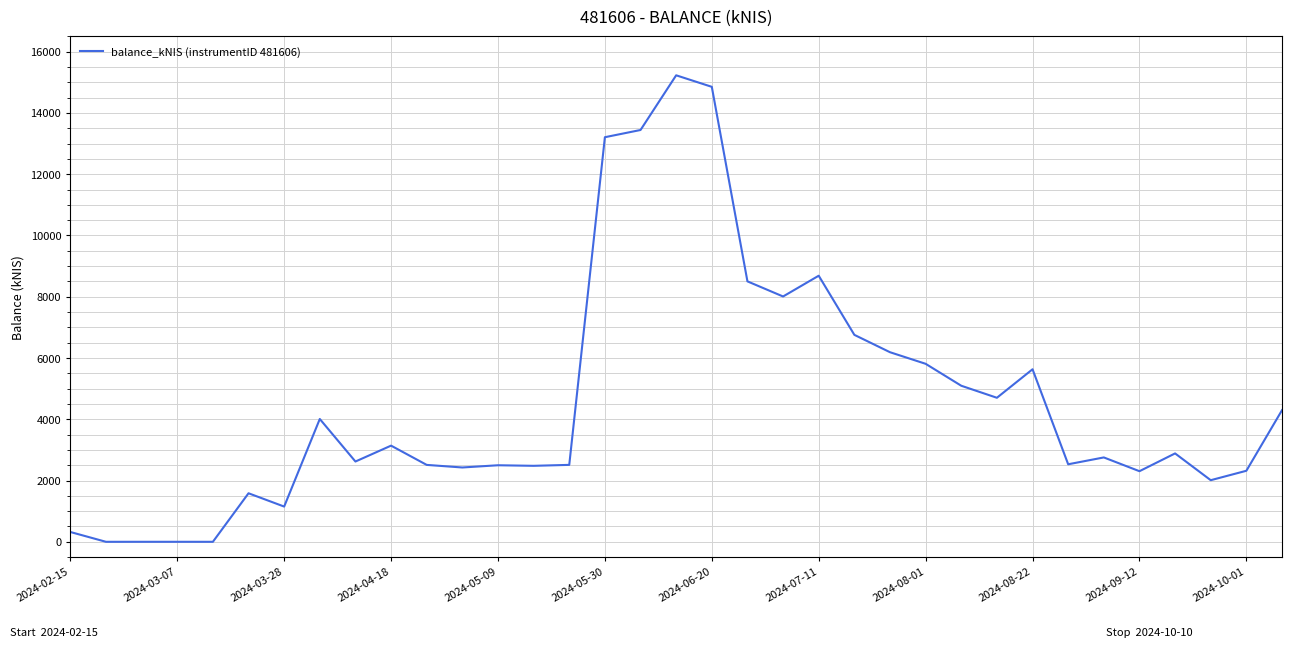

True or false: there are more than 0 points higher than both neighbors.

True